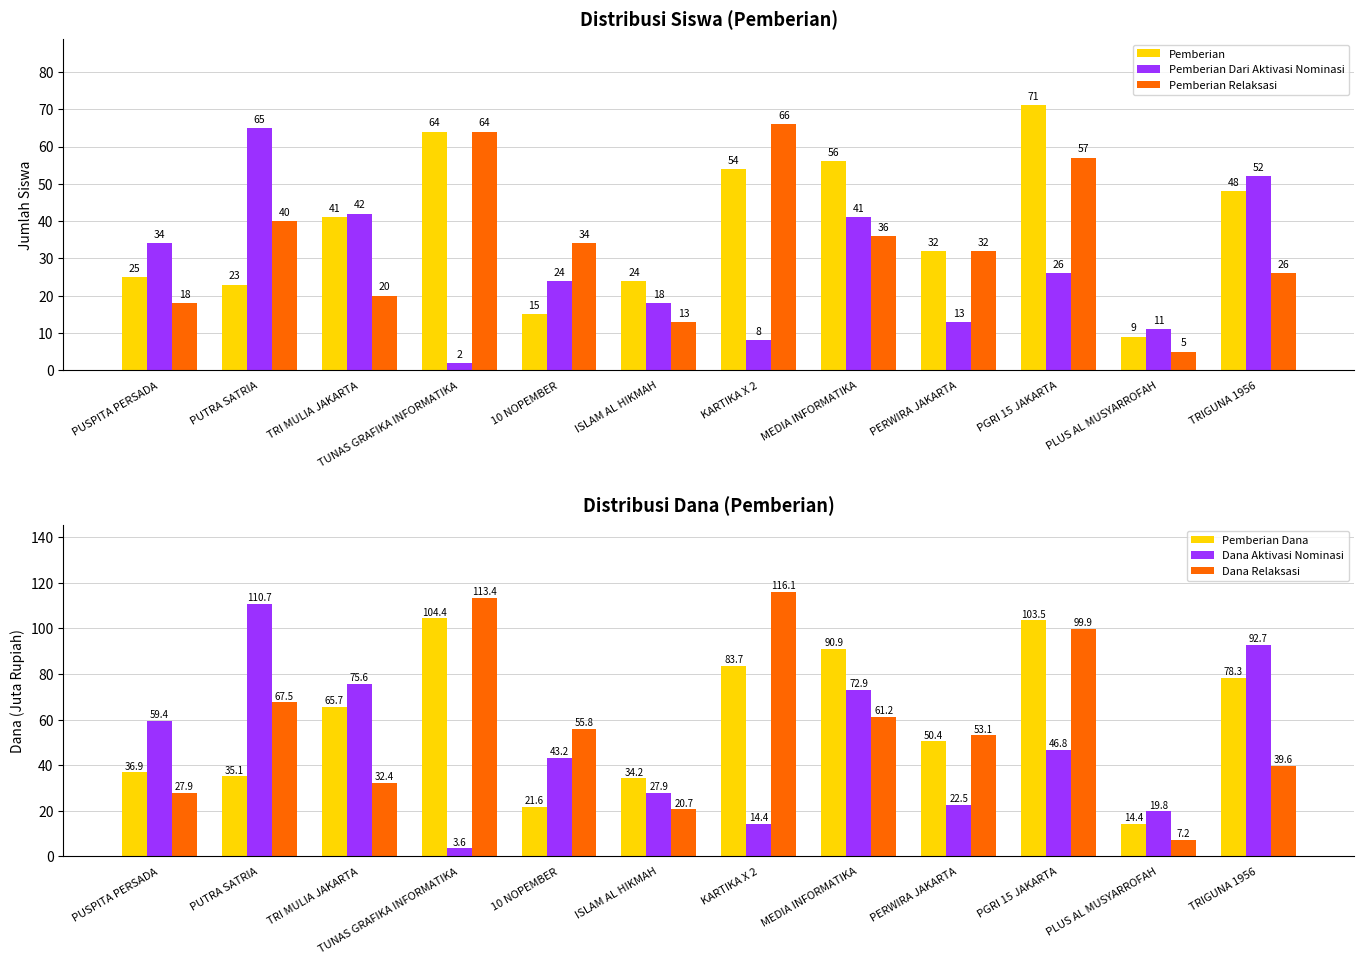

Rank the series at PUTRA SATRIA from highest to lowest value.

Dana Aktivasi Nominasi, Dana Relaksasi, Pemberian Dari Aktivasi Nominasi, Pemberian Relaksasi, Pemberian Dana, Pemberian